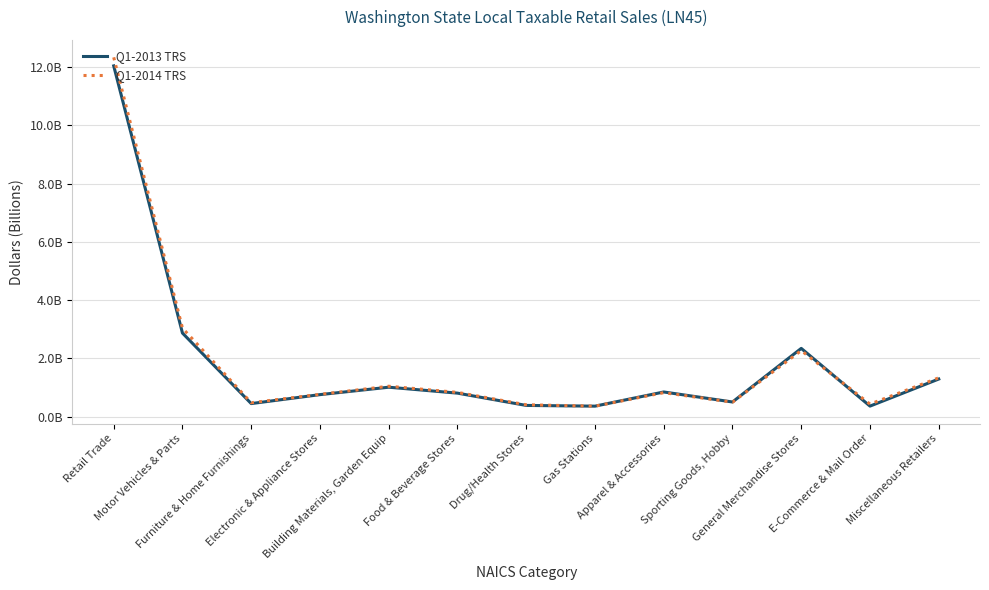

Where do Q1-2013 TRS and Q1-2014 TRS first cross each other?

Drug/Health Stores and Gas Stations